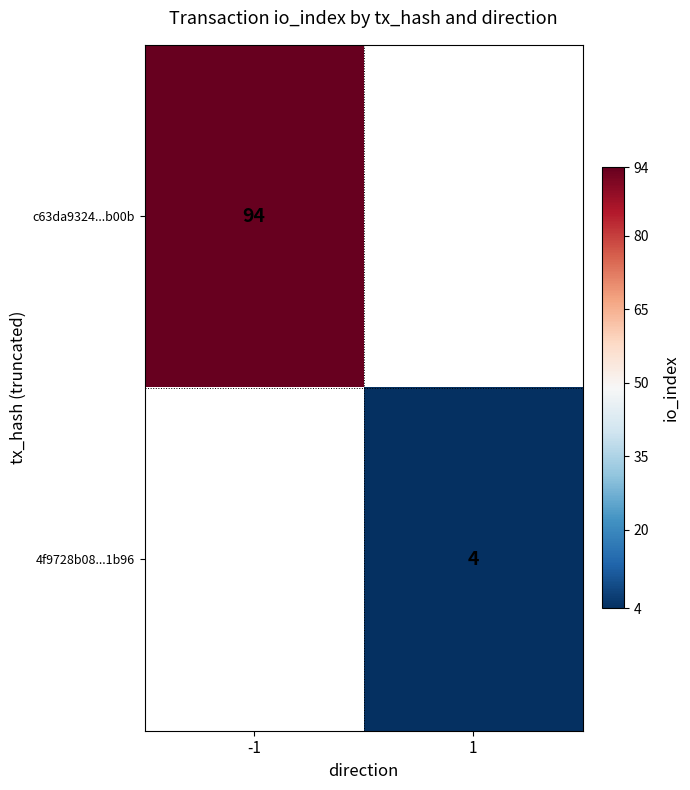

True or false: c63da9324...b00b has a value of 94 at -1.

True